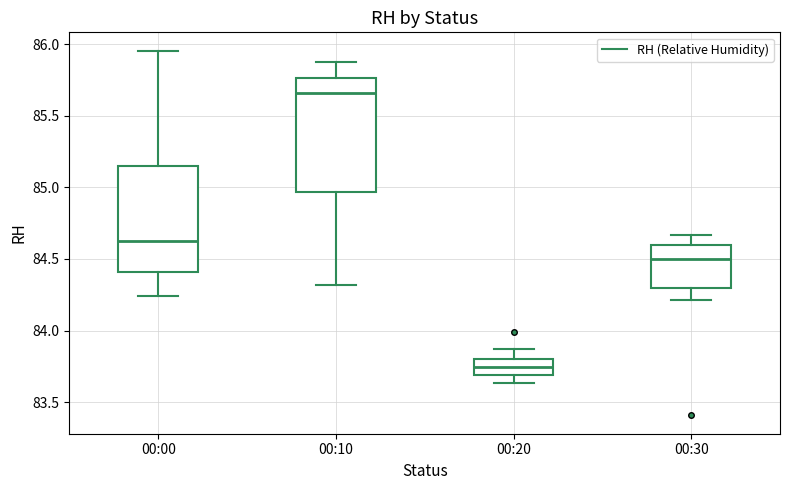

Which box is the tallest, from its lower edge to its upper edge?

00:10